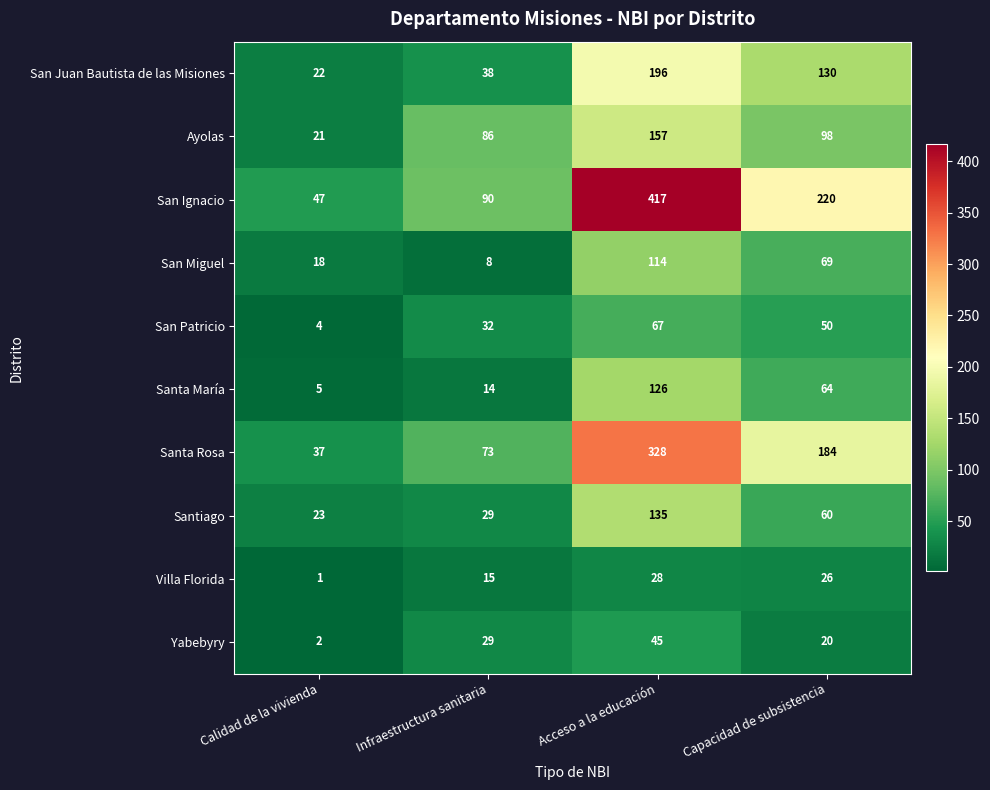

Is it true that Yabebyry equals 40 at Infraestructura sanitaria?

False